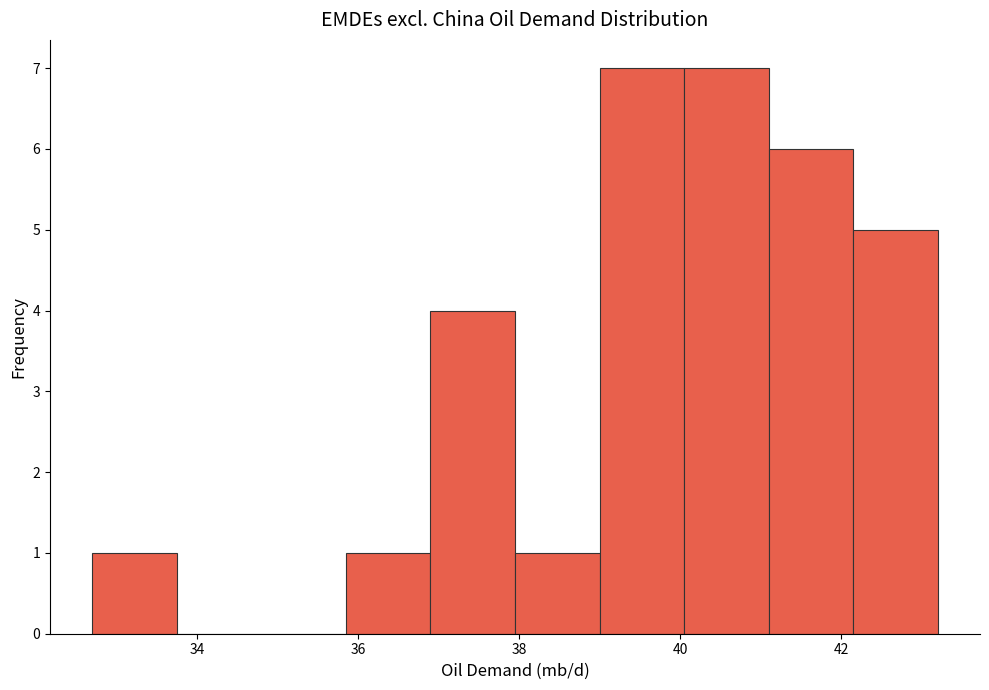

Reading left to right, transcribe this chart: for each bar, give the range it covers on the x-axis and its height. Neither the bar edges nor the heights are printed on the chart, so give them approximately, as read against the axes.

32.70 to 33.75: 1
33.75 to 34.80: 0
34.80 to 35.85: 0
35.85 to 36.90: 1
36.90 to 37.95: 4
37.95 to 39.00: 1
39.00 to 40.05: 7
40.05 to 41.10: 7
41.10 to 42.15: 6
42.15 to 43.20: 5